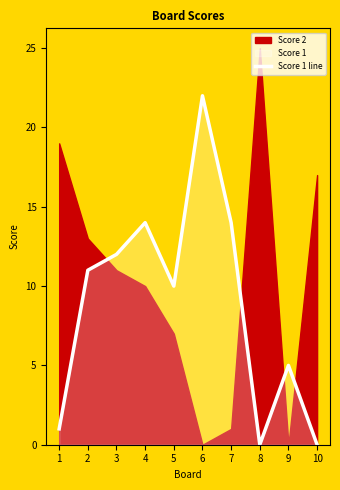

What is the difference between the second highest and minimum values?

14